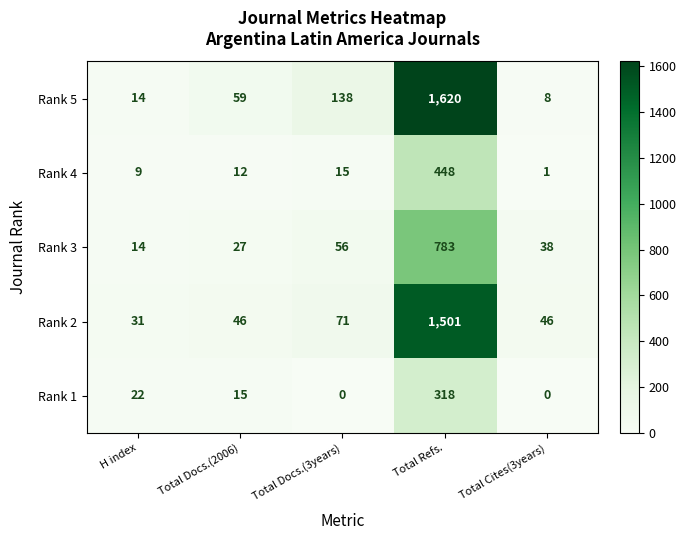

Is the value of Rank 1 at Total Refs. greater than the value of Rank 4 at Total Refs.?

No